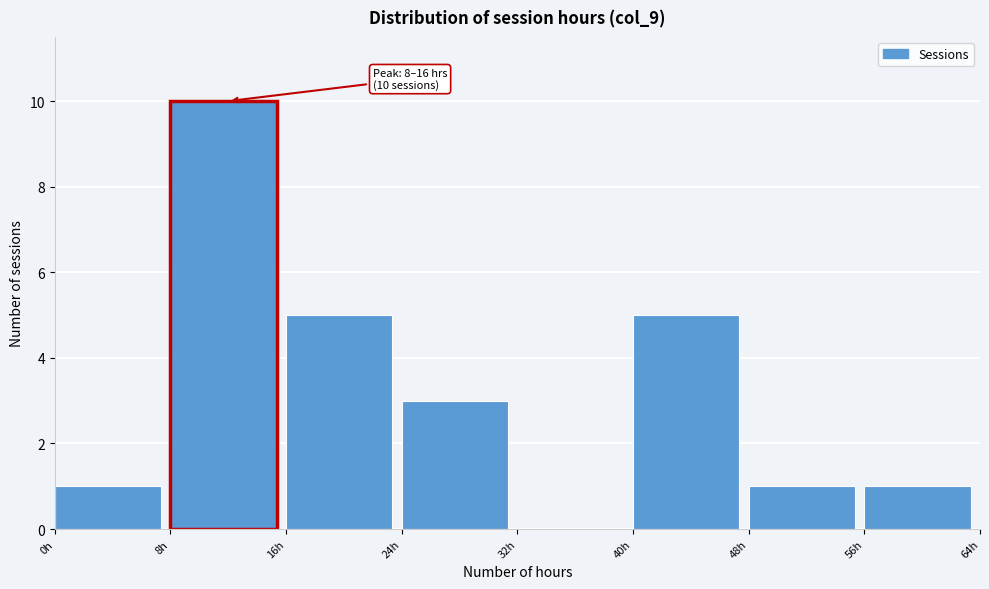

Over which range of the x-axis is the bar tallest?

8 to 16